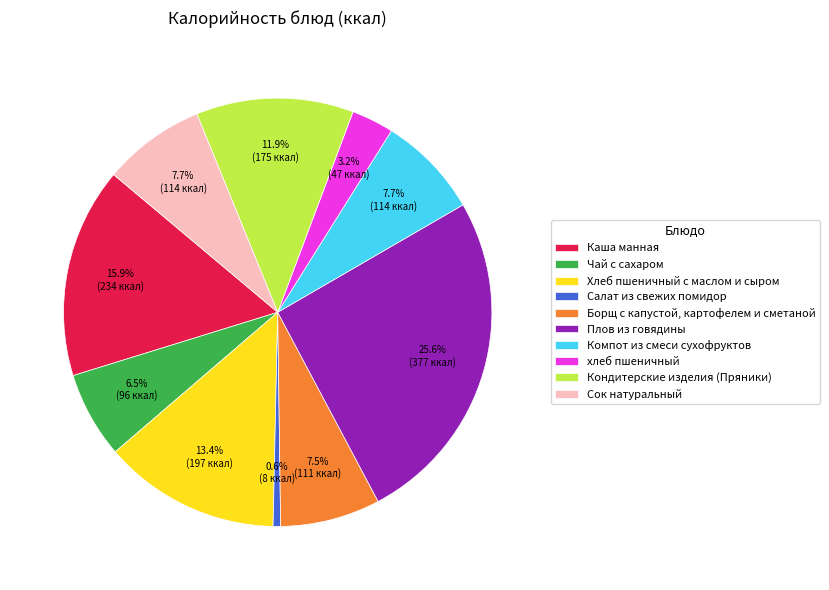

Do хлеб пшеничный and Чай с сахаром together represent more than half of the pie?

No